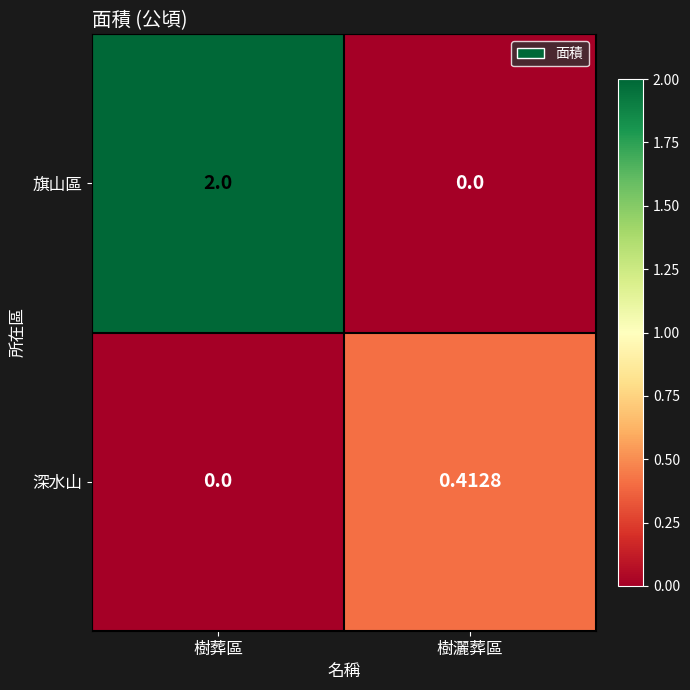

At 樹灑葬區, list the series in order from largest to smallest.

深水山, 旗山區